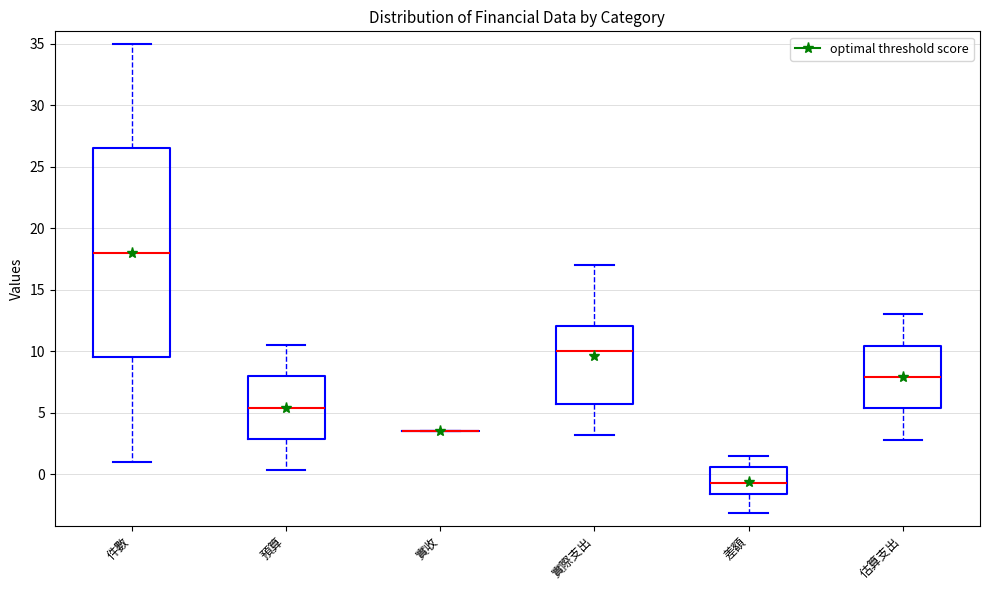

Reading left to right, read every box against the y-axis: the position of its median line, the range the box covers, and the ends of its whiskers. The values are not printed on the chart, so give them approximately, as read against the axis.

件數: median 18.0, box 9.5 to 26.5, whiskers 1.0 to 35.0
預算: median 5.5, box 3.0 to 8.0, whiskers 0.5 to 10.5
實收: box collapsed to a line at 3.5, whiskers 3.5 to 3.5
實際支出: median 10.0, box 5.5 to 12.0, whiskers 3.0 to 17.0
差額: median -0.5, box -1.5 to 0.5, whiskers -3.0 to 1.5
估算支出: median 8.0, box 5.5 to 10.5, whiskers 3.0 to 13.0